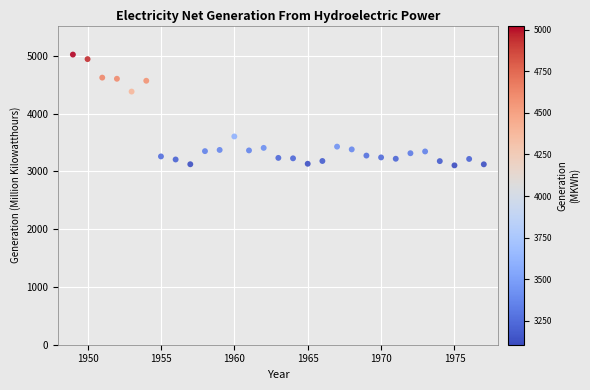

What Y value in the scatter plot is closest to 4065?

4384.0